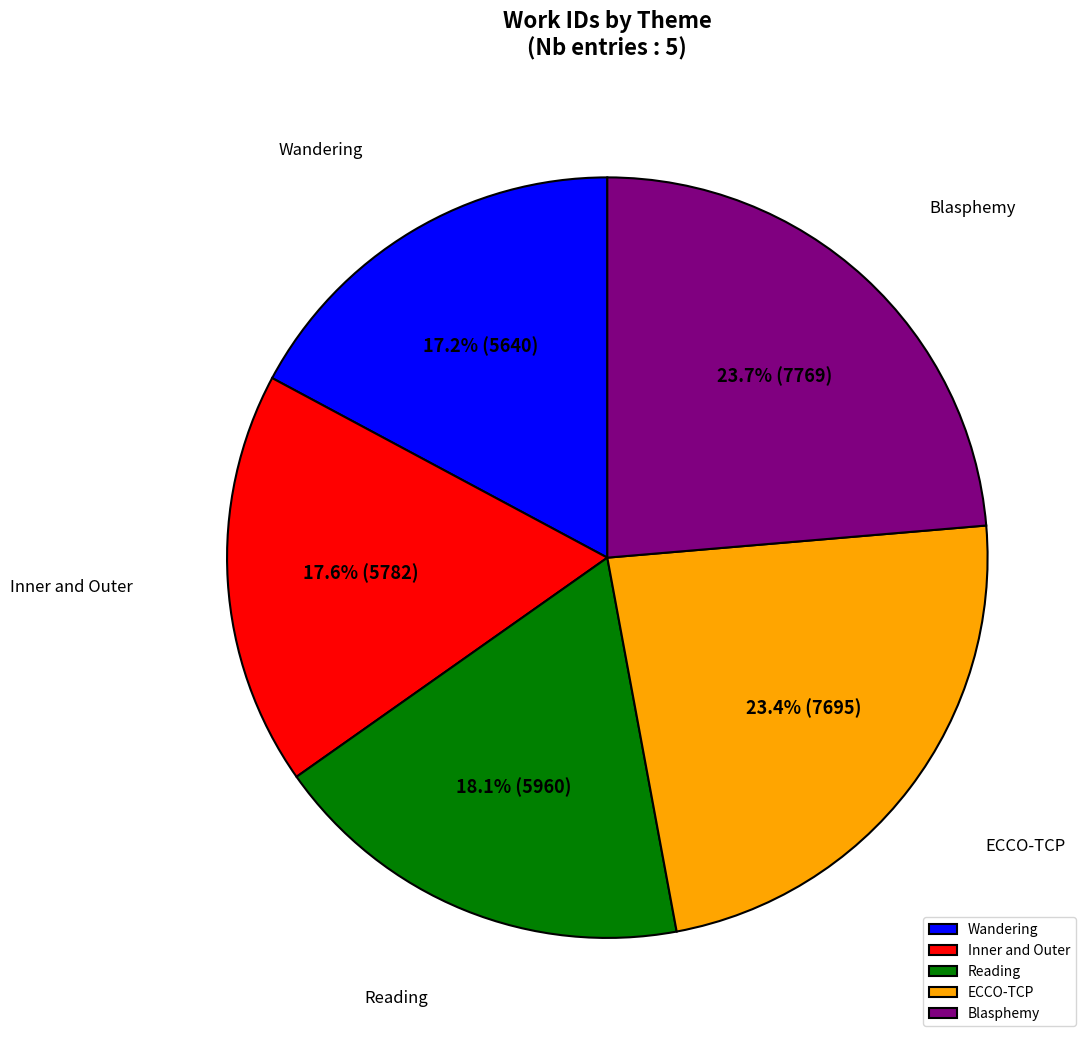

Count the number of slices in the pie.

5